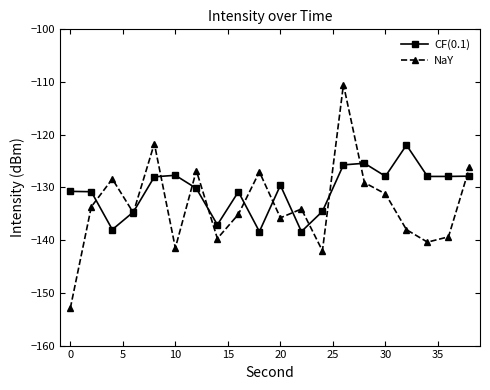

Rank the series by their average value, from highest to lowest.

CF(0.1), NaY